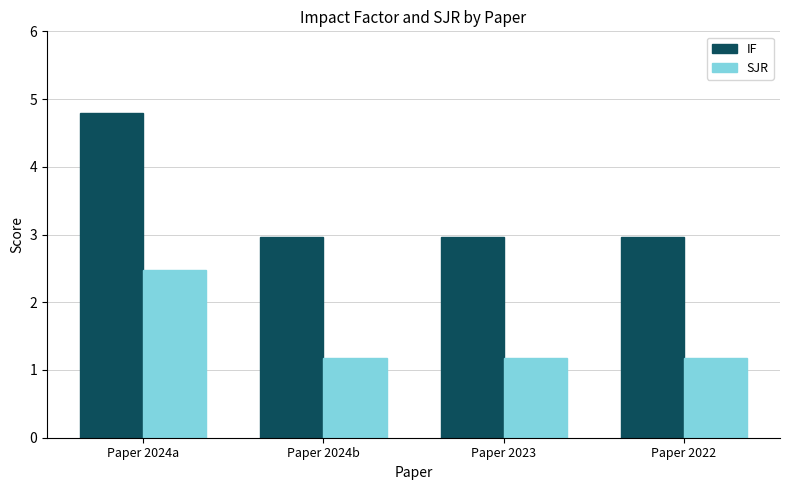

What is the highest value of the IF series?

4.8